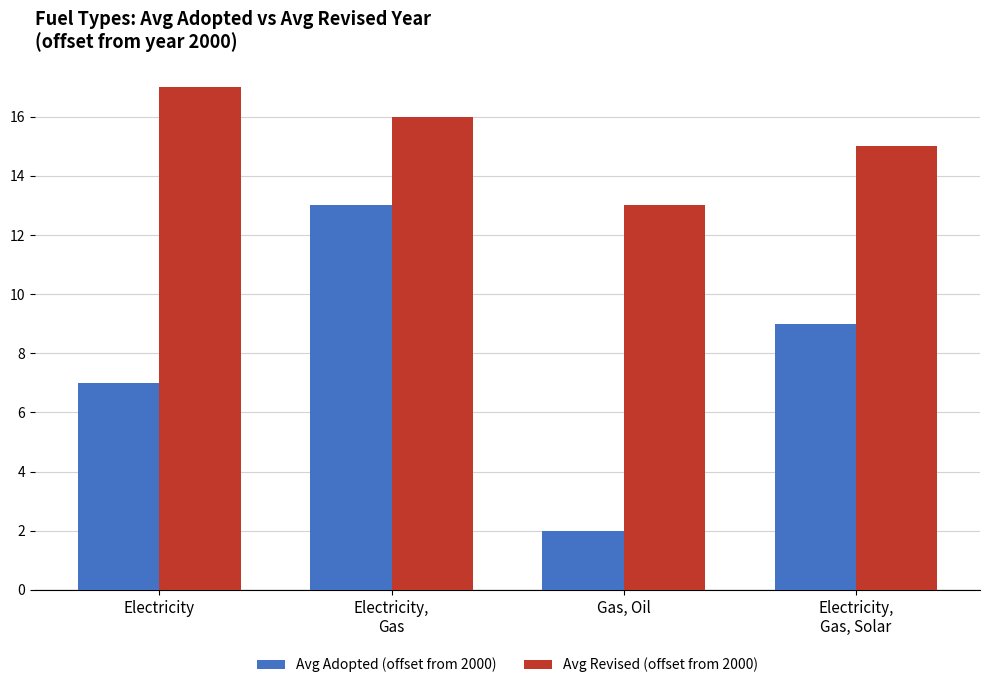

How many bars are there in total?

8